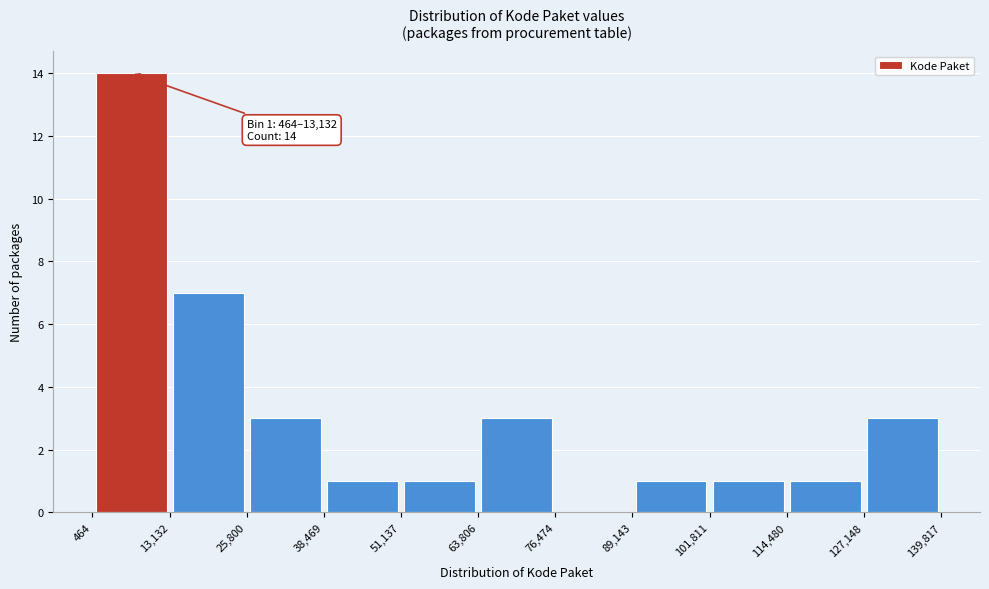

Which range on the x-axis has the tallest bar?

464 to 13,132